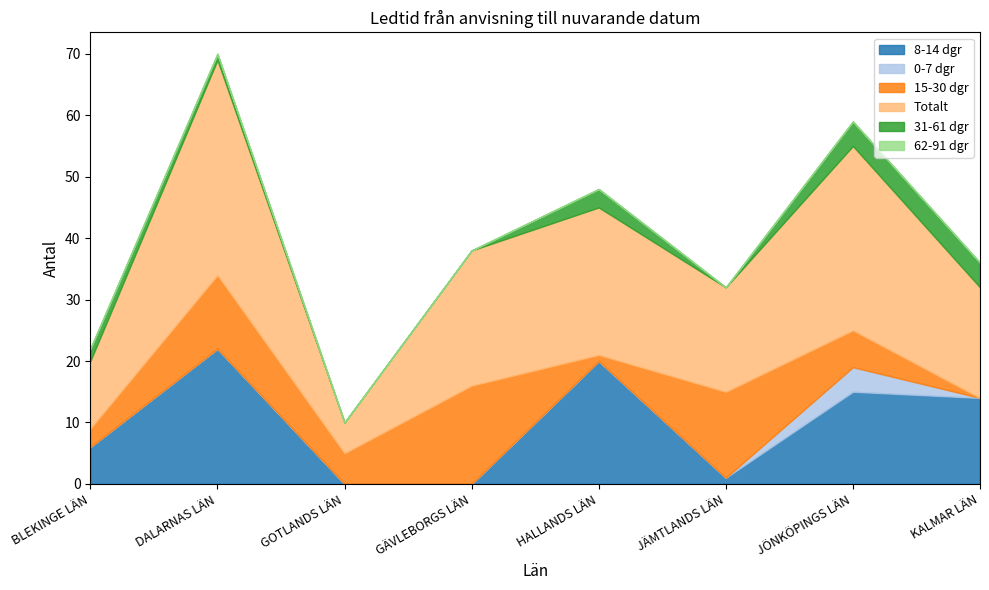

Where is 62-91 dgr nearest to the value 0?

BLEKINGE LÄN